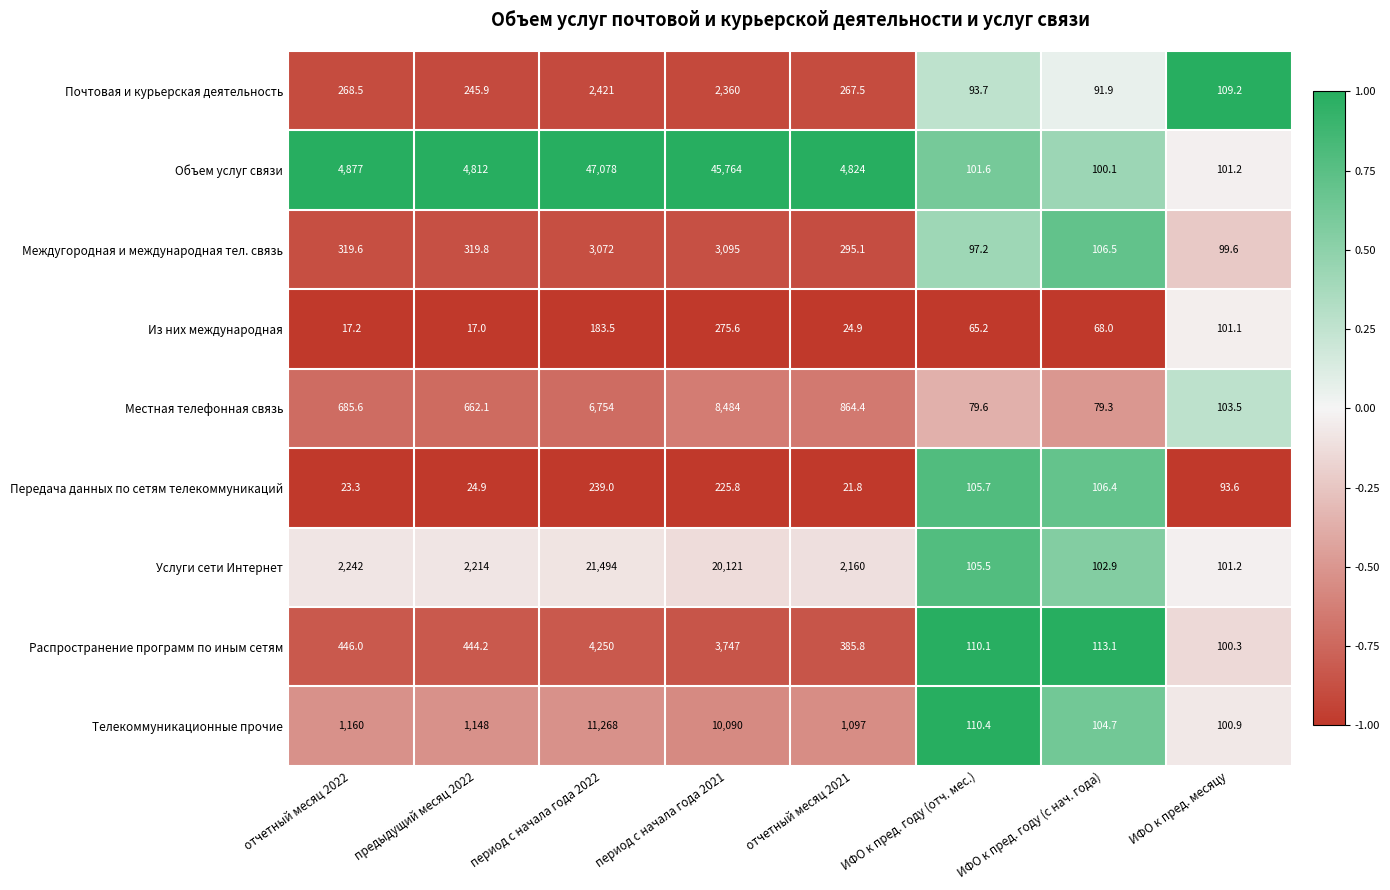

What is the sum of all Передача данных по сетям телекоммуникаций values?

840.5